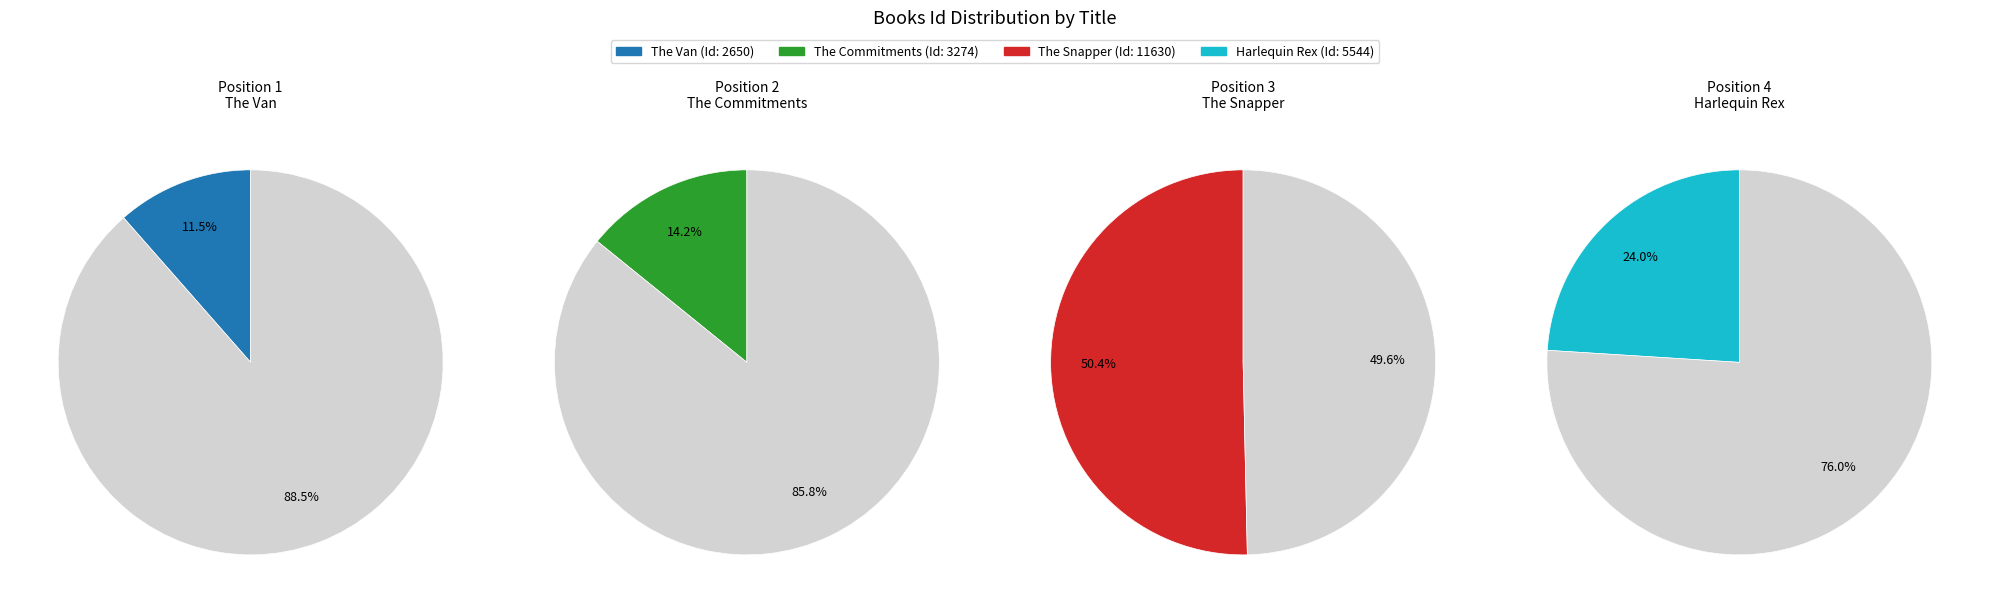

What percentage is the The Snapper slice, to the nearest percent?

50%